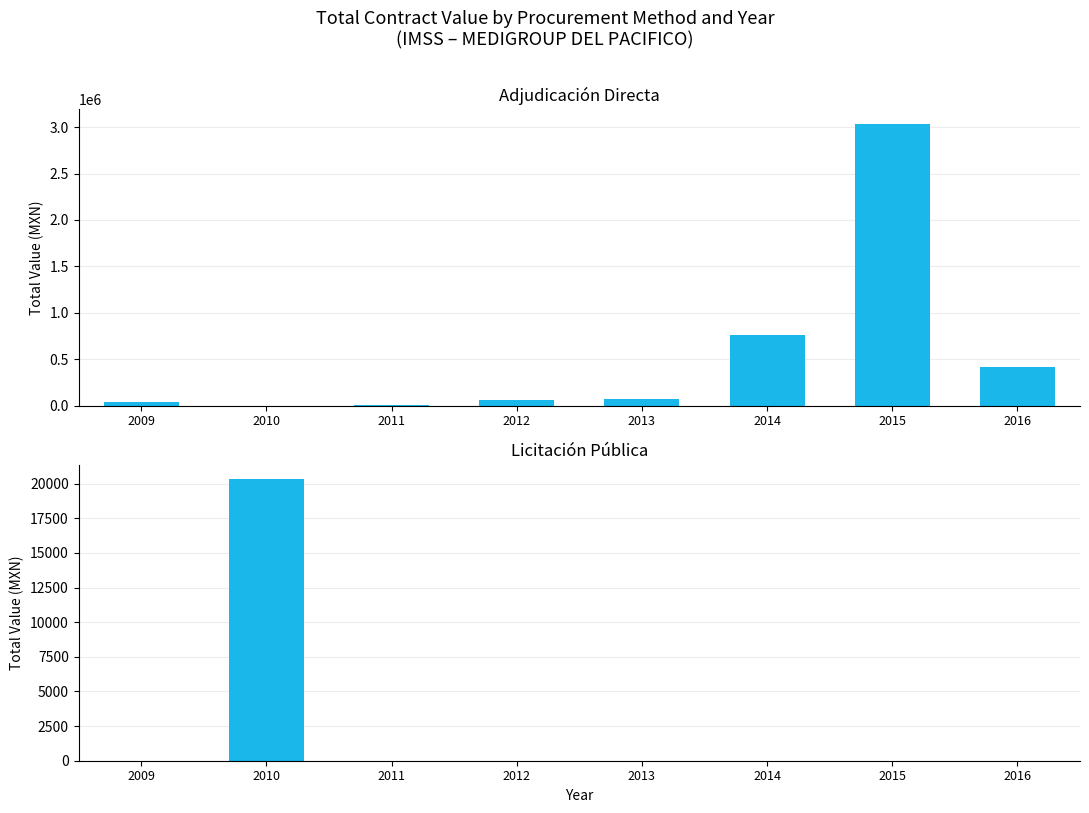

How many bars are there in each group?

2